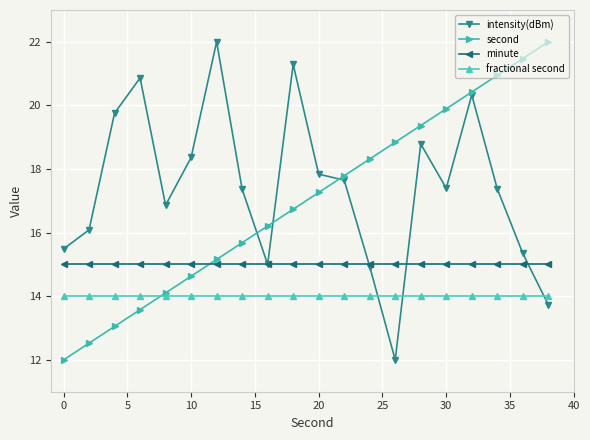

What is the lowest value of the second series?

12.0